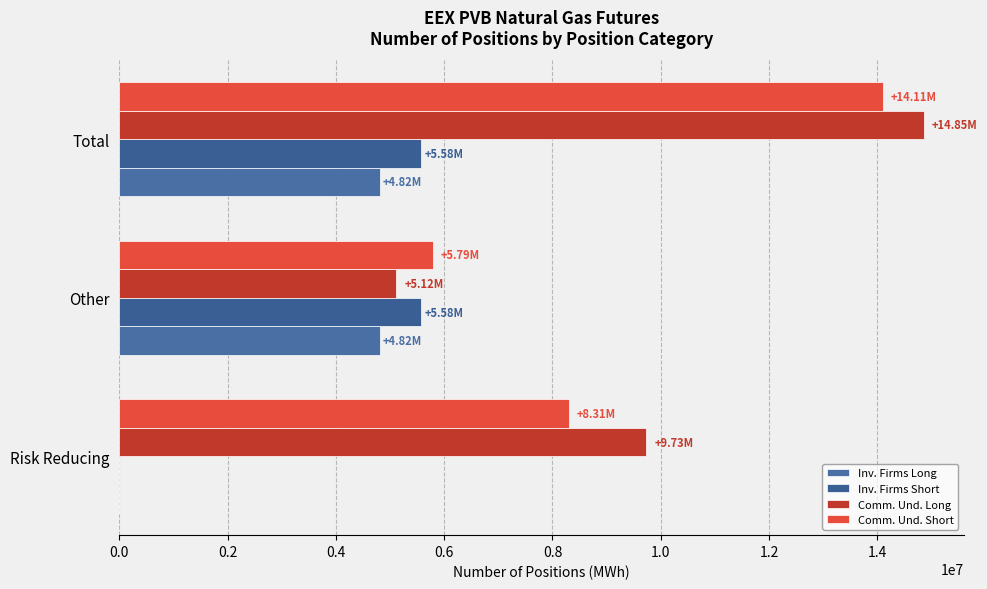

How many series are shown in this chart?

4